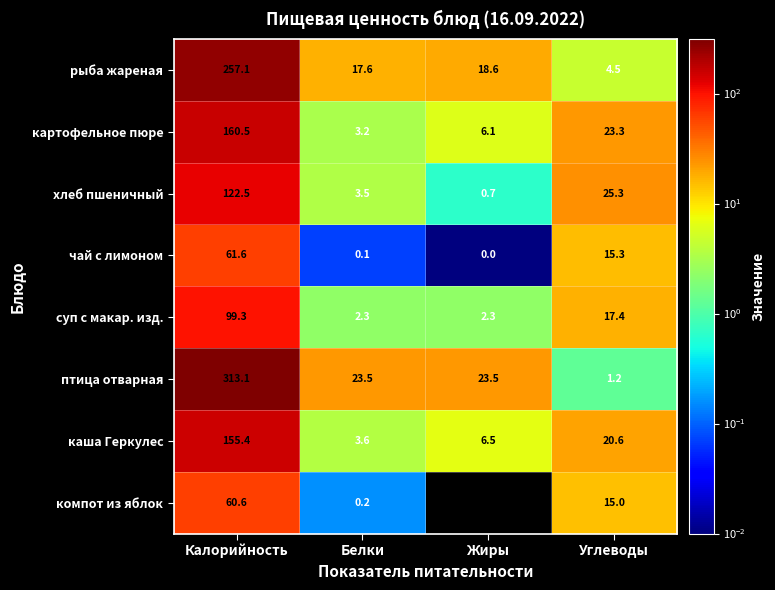

The рыба жареная series shows 257.1 at Калорийность. True or false?

True